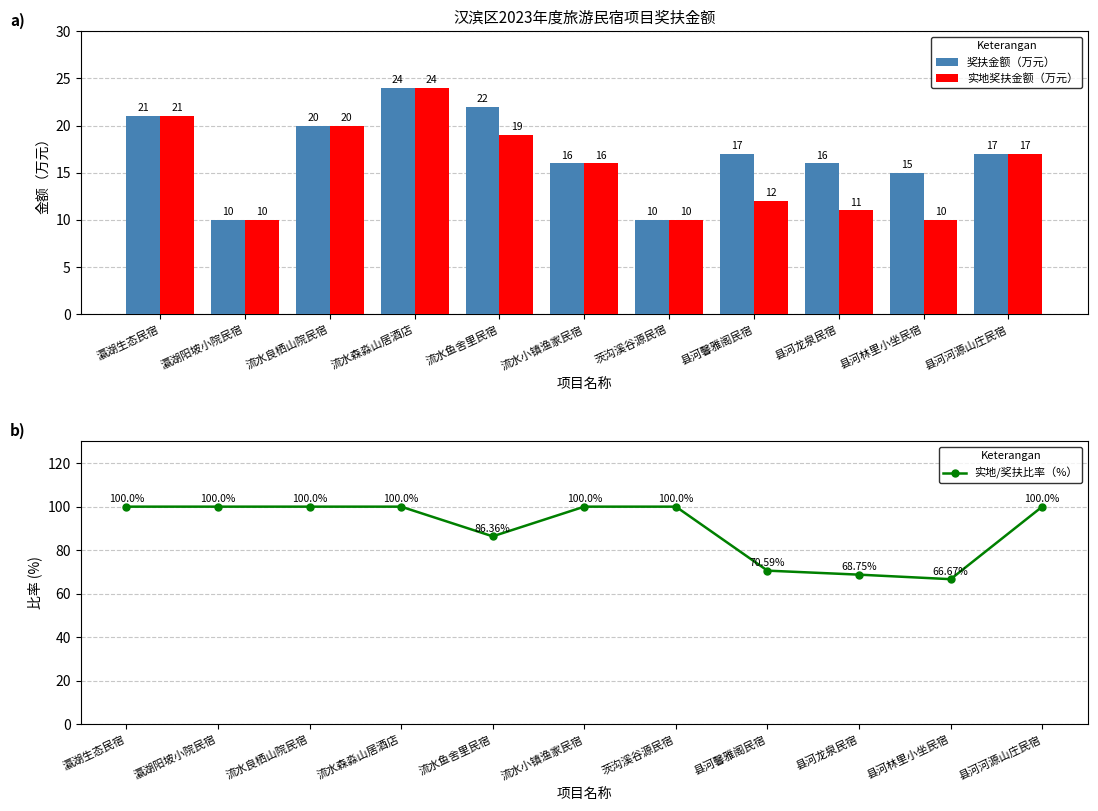

At which category is the sum across all series the highest?

流水森淼山居酒店